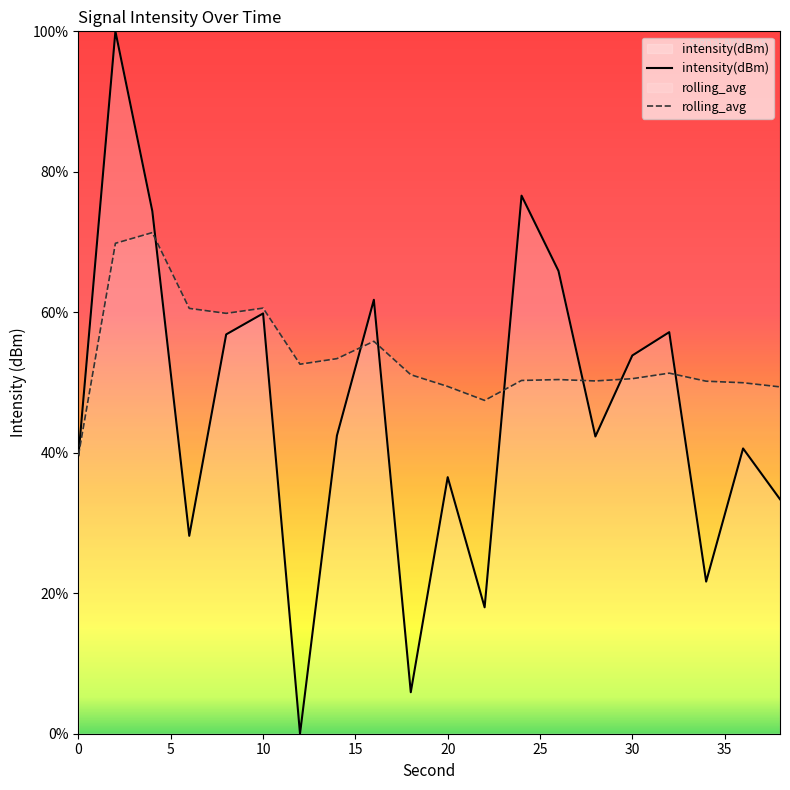

Which series has the largest total across all categories?

rolling_avg